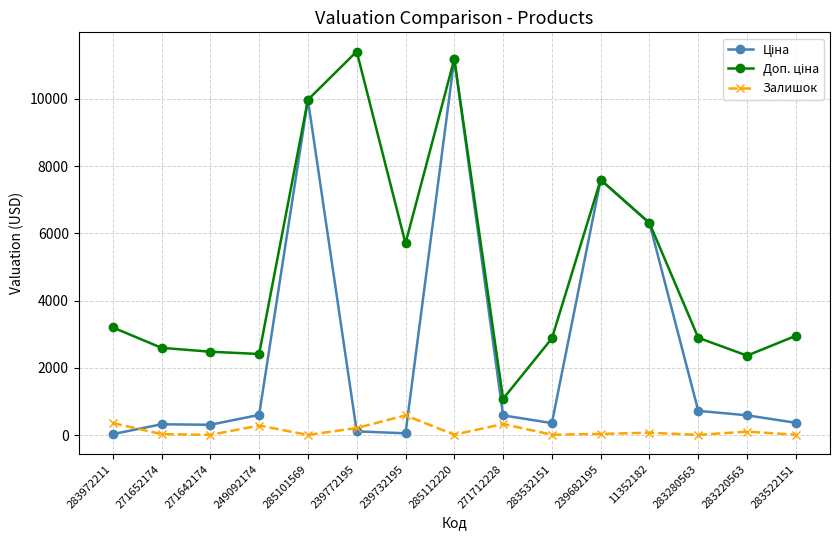

What is the label of the 10th point from the right?

239772195